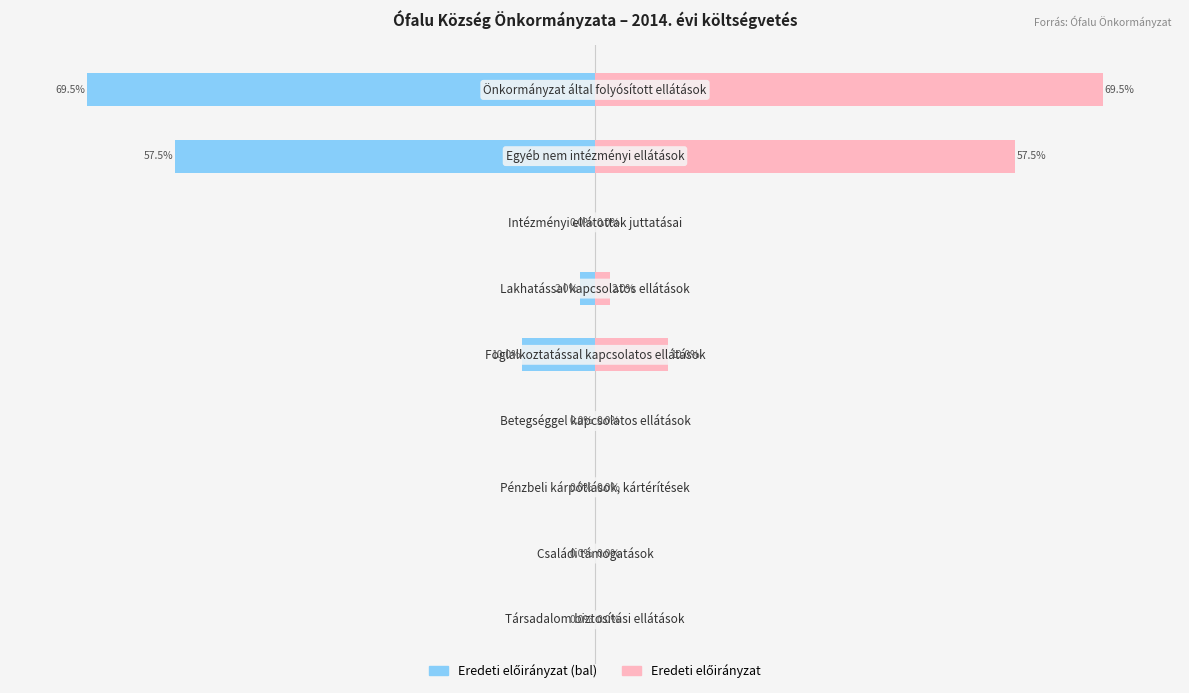

How many series are shown in this chart?

2